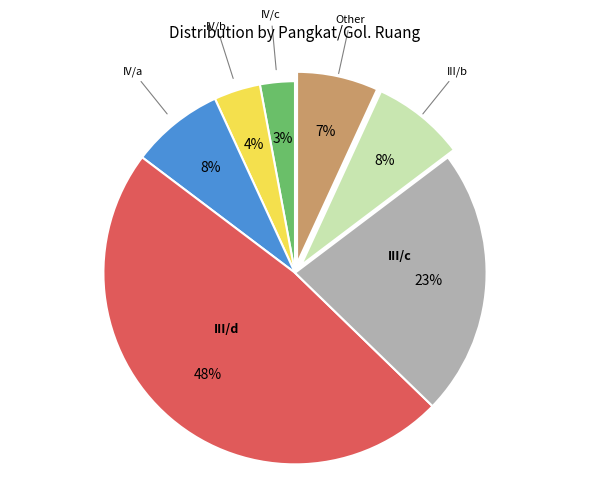

Is there any slice that represents more than half of the pie?

No